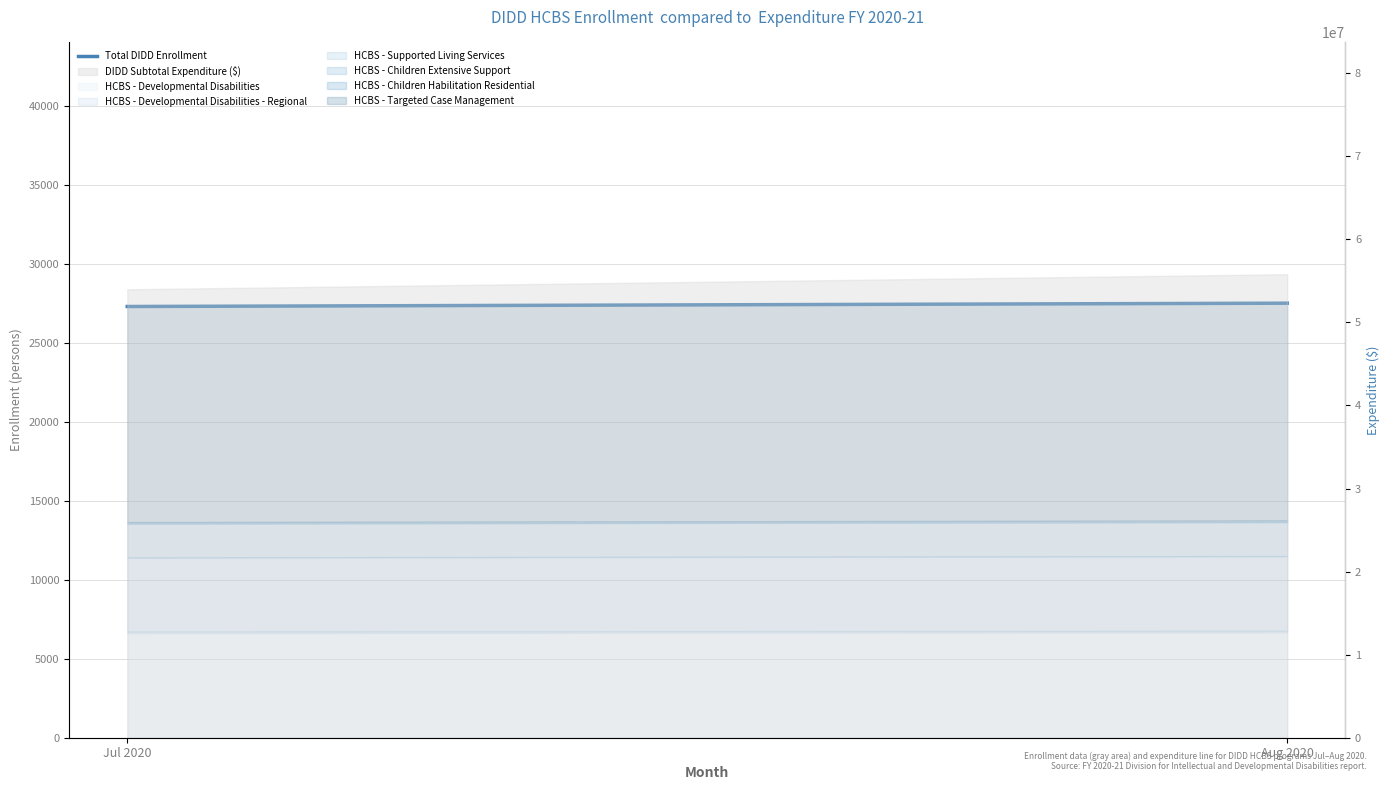

What is the label of the 2nd point from the right?

Jul 2020